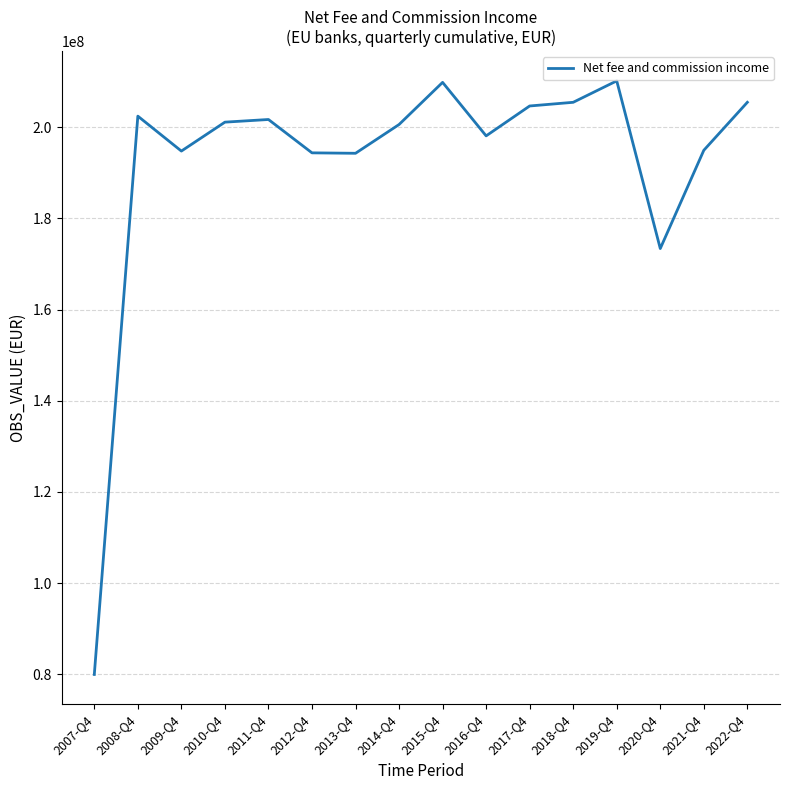

At which label is the value closest to 145072863?

2020-Q4